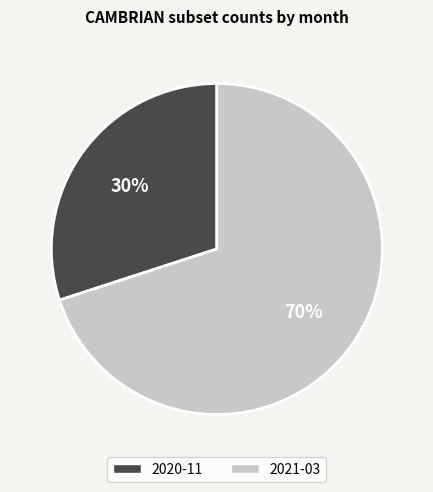

Which category has the biggest portion of the pie?

2021-03